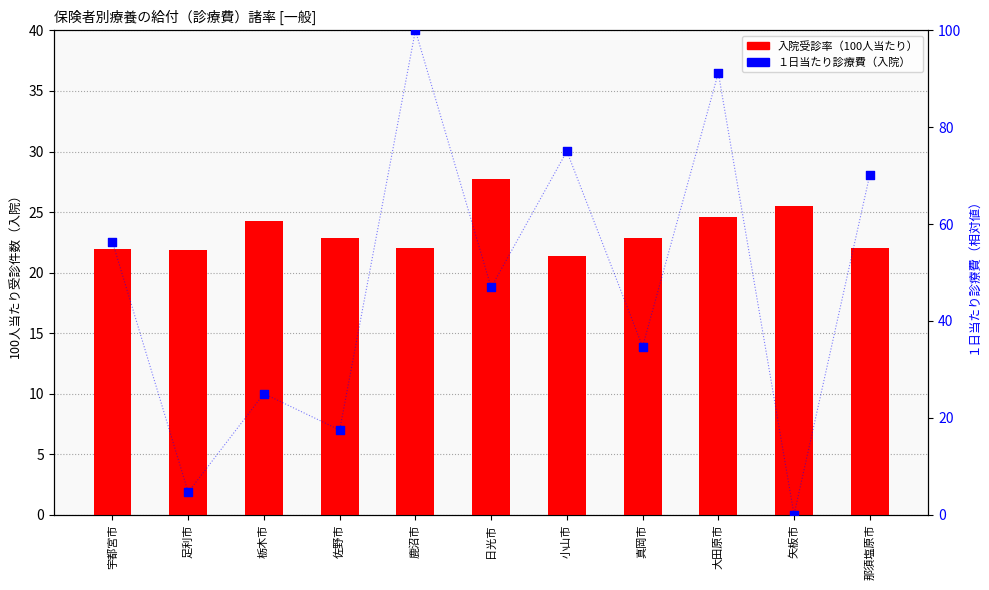

Which series contains the highest Y value?

１日当たり診療費（入院）